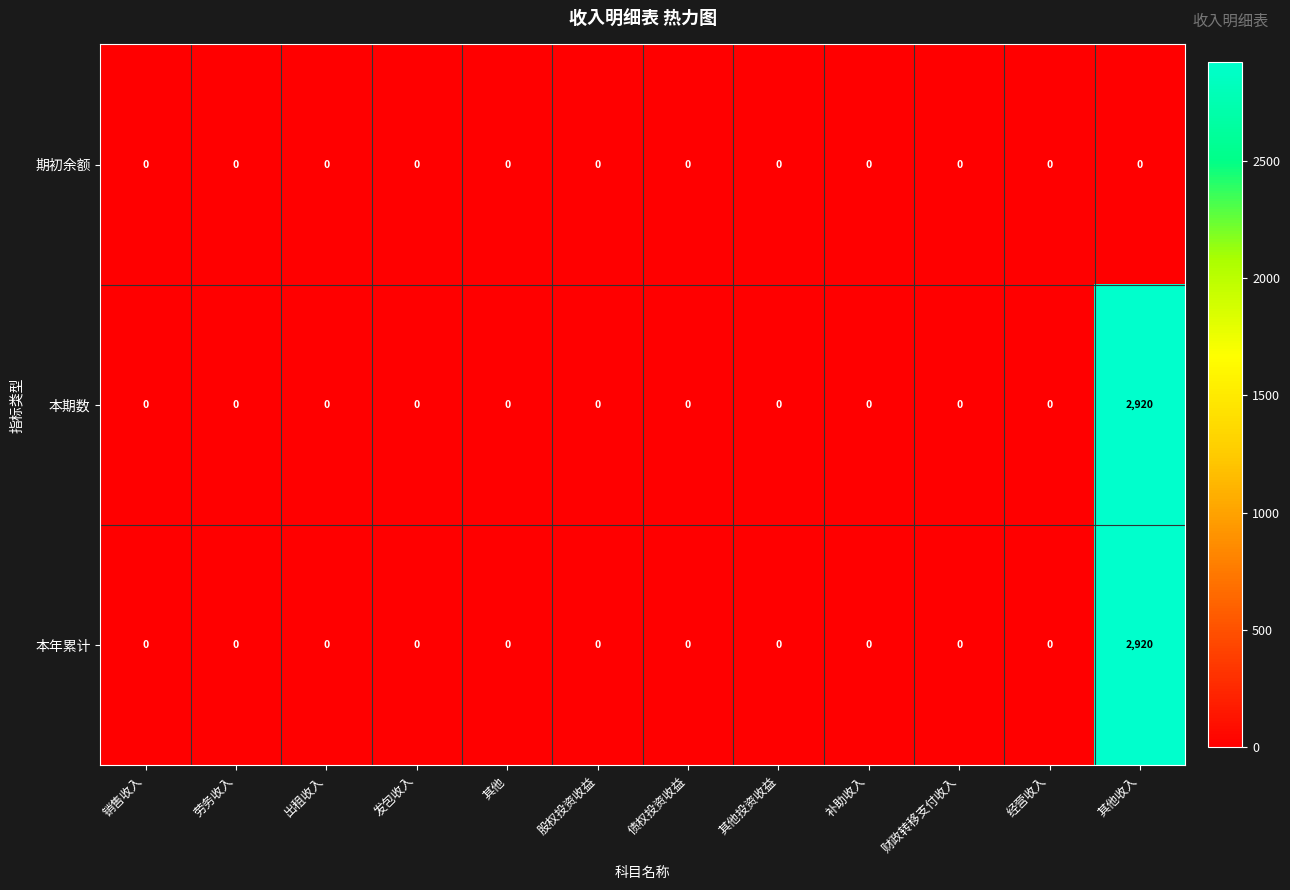

The 本期数 series shows 0 at 其他. True or false?

True